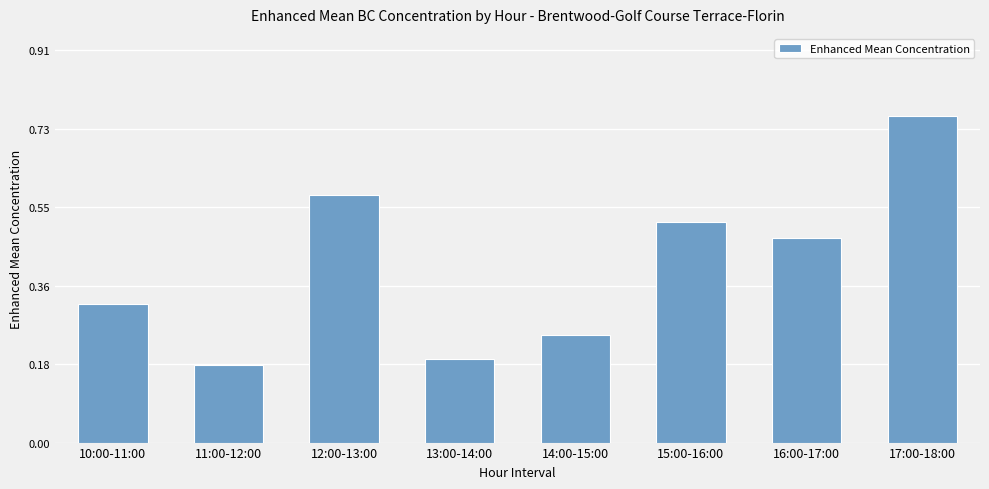

What position from the right is 16:00-17:00?

2